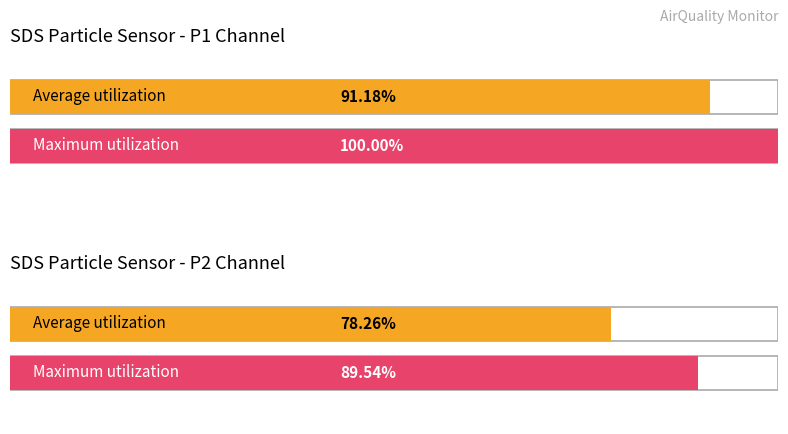

True or false: SDS_P2 has a value of 4.3 at 00:17.

False